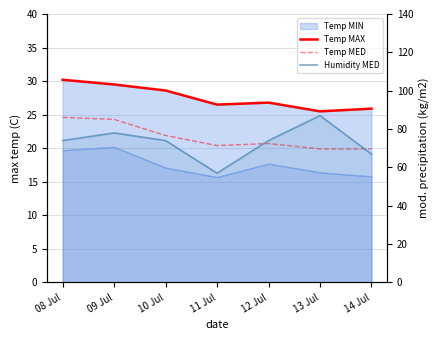

True or false: Temp MAX and Humidity MED cross at least once.

False